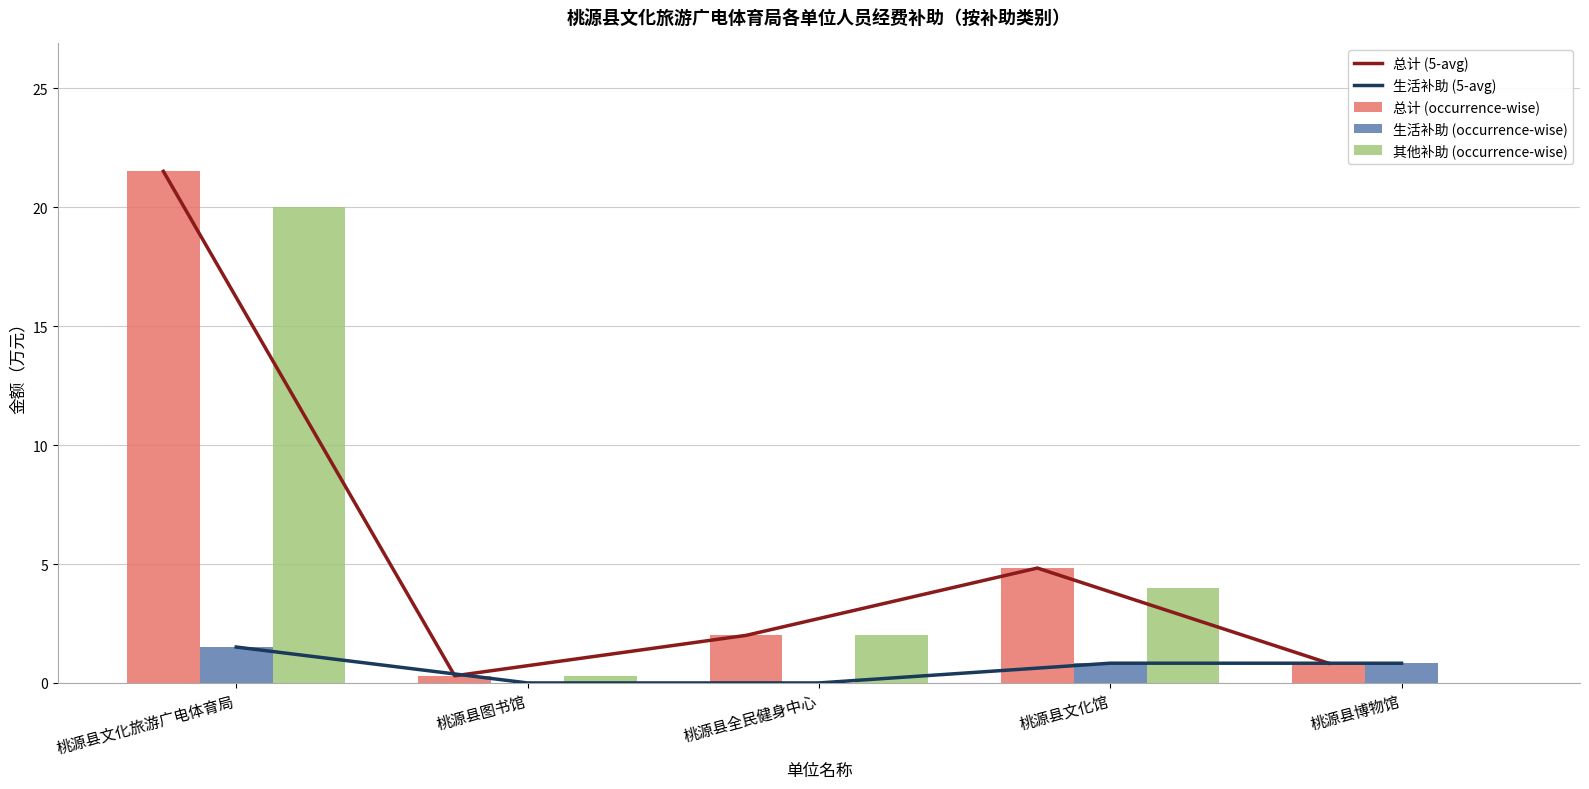

Reading left to right, what are all the values shown in this chart?

总计 (5-avg): 21.5	0.3	2.0	4.8	0.8
生活补助 (5-avg): 1.5	0.0	0.0	0.8	0.8
总计 (occurrence-wise): 21.5	0.3	2.0	4.8	0.8
生活补助 (occurrence-wise): 1.5	0.0	0.0	0.8	0.8
其他补助 (occurrence-wise): 20.0	0.3	2.0	4.0	0.0